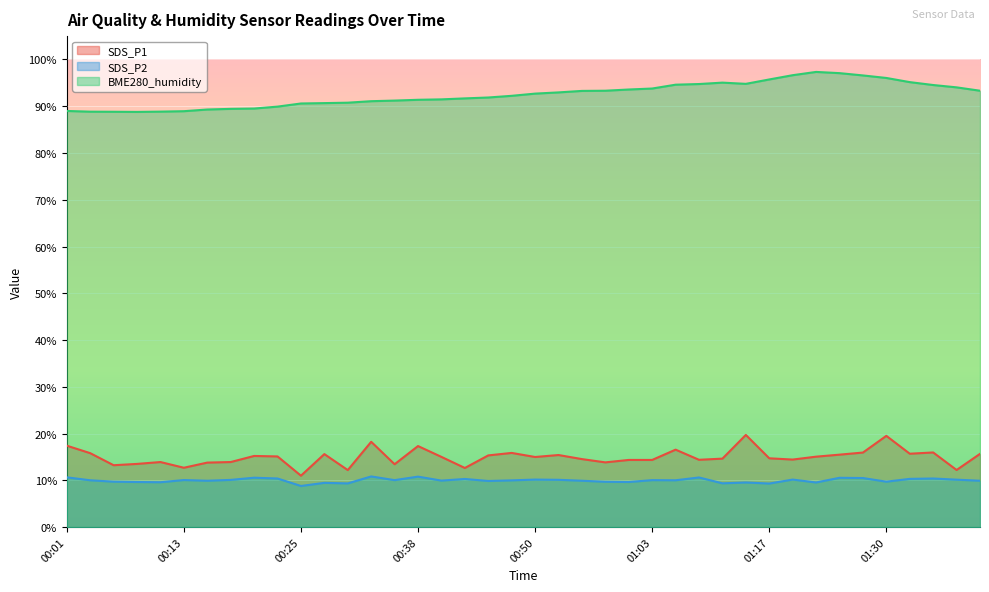

What is the sum of the BME280_humidity values at 00:08 and 00:28?

179.5